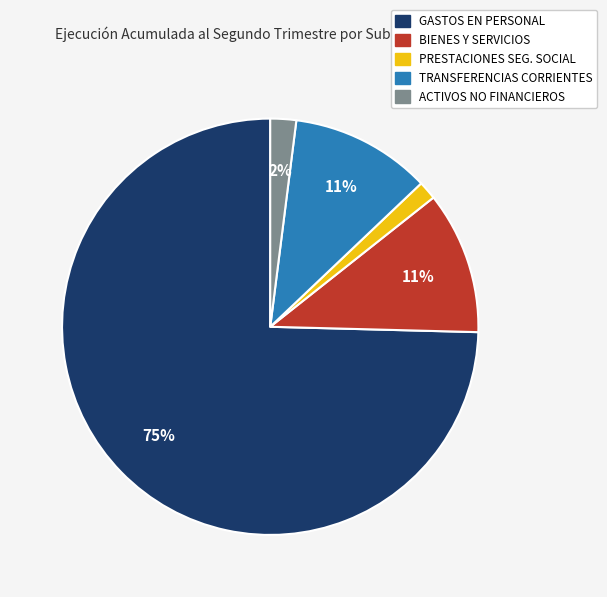

Is there any slice that represents more than half of the pie?

Yes